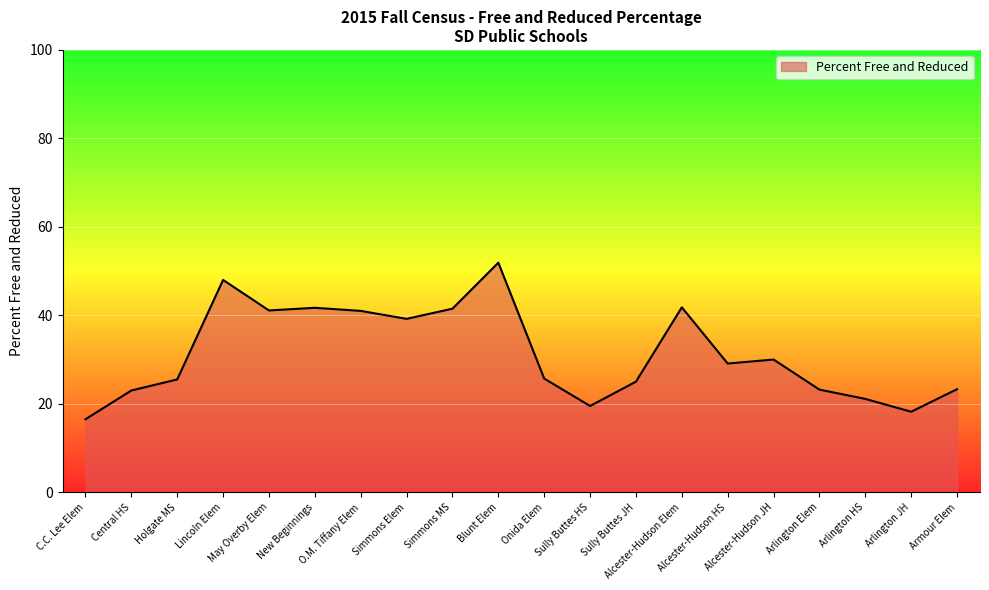

What is the greatest value displayed?

51.9